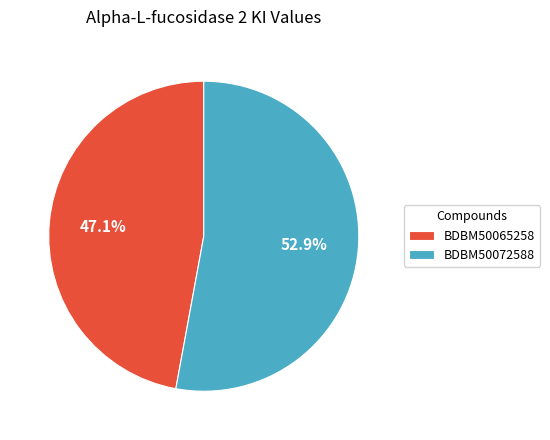

Rank the categories by value from lowest to highest.

BDBM50065258, BDBM50072588